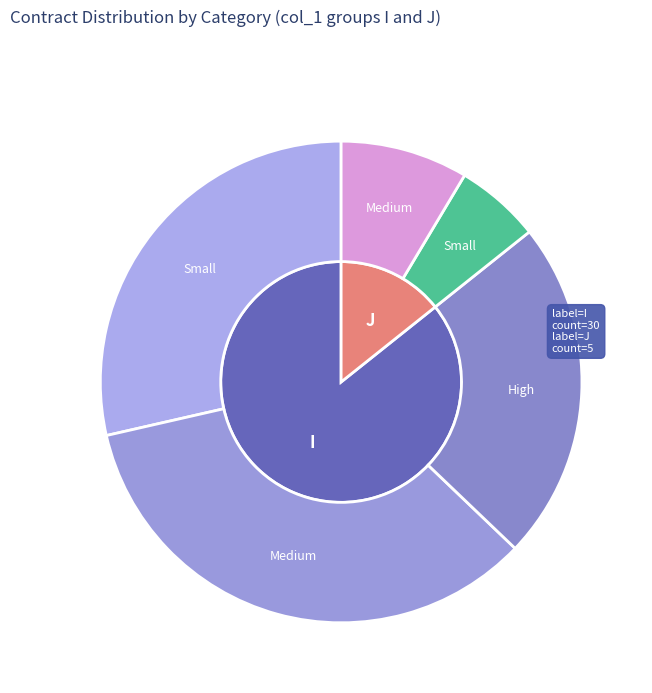

Which slice represents more than half of the pie?

I